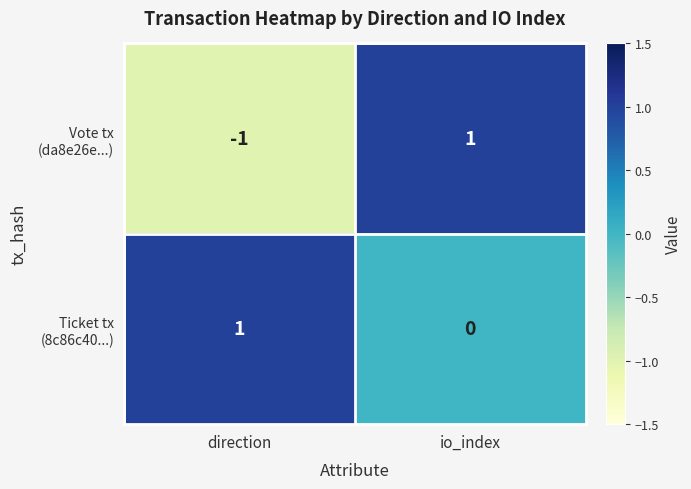

How many distinct data groups are displayed?

2